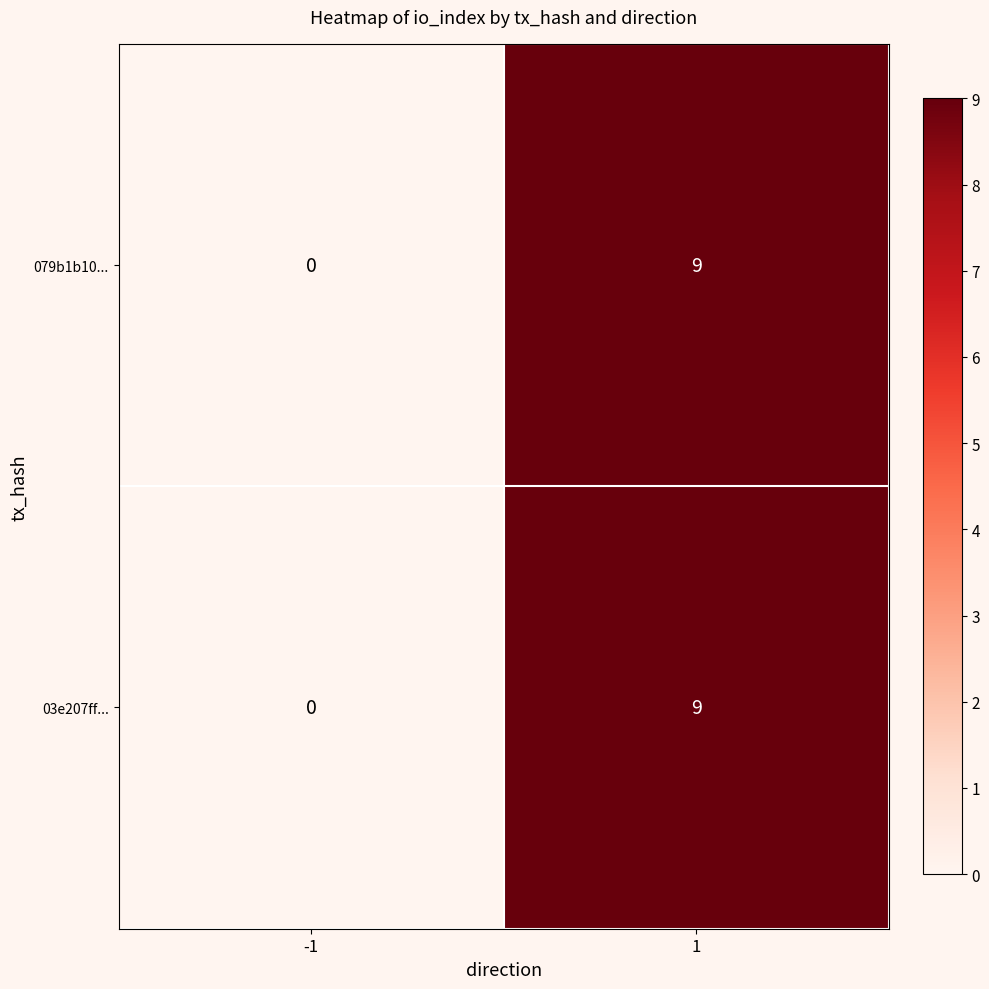

How many data points does each series have?

2